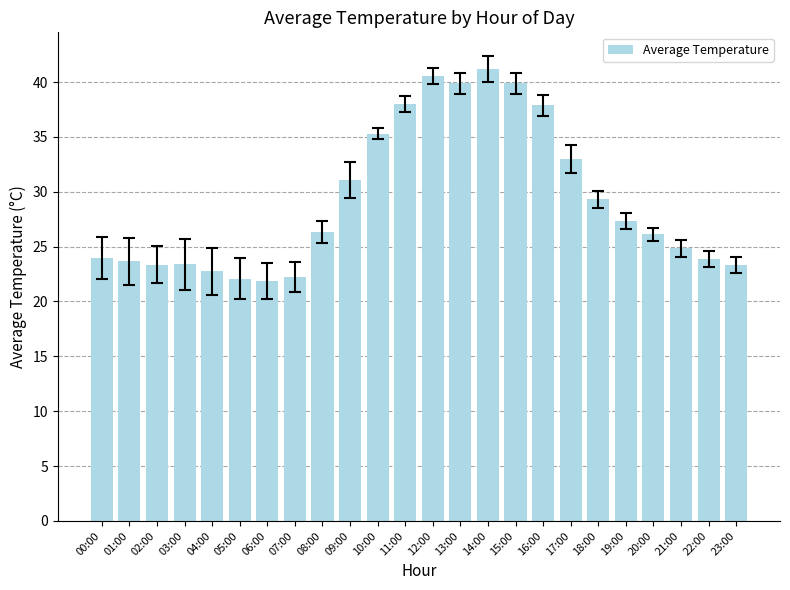

What is the average value?

29.2